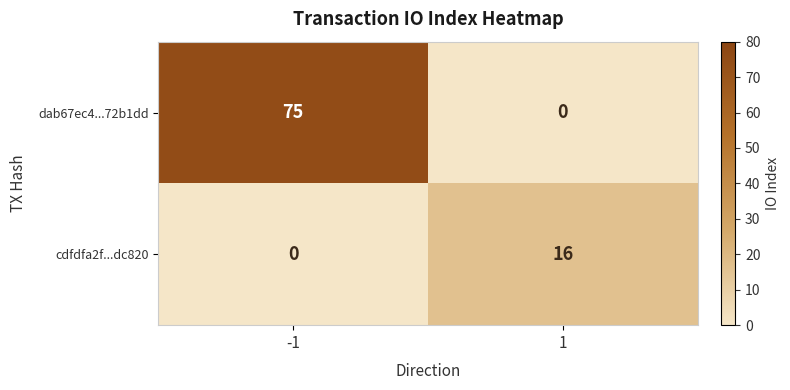

At how many categories does at least one series exceed 68?

1